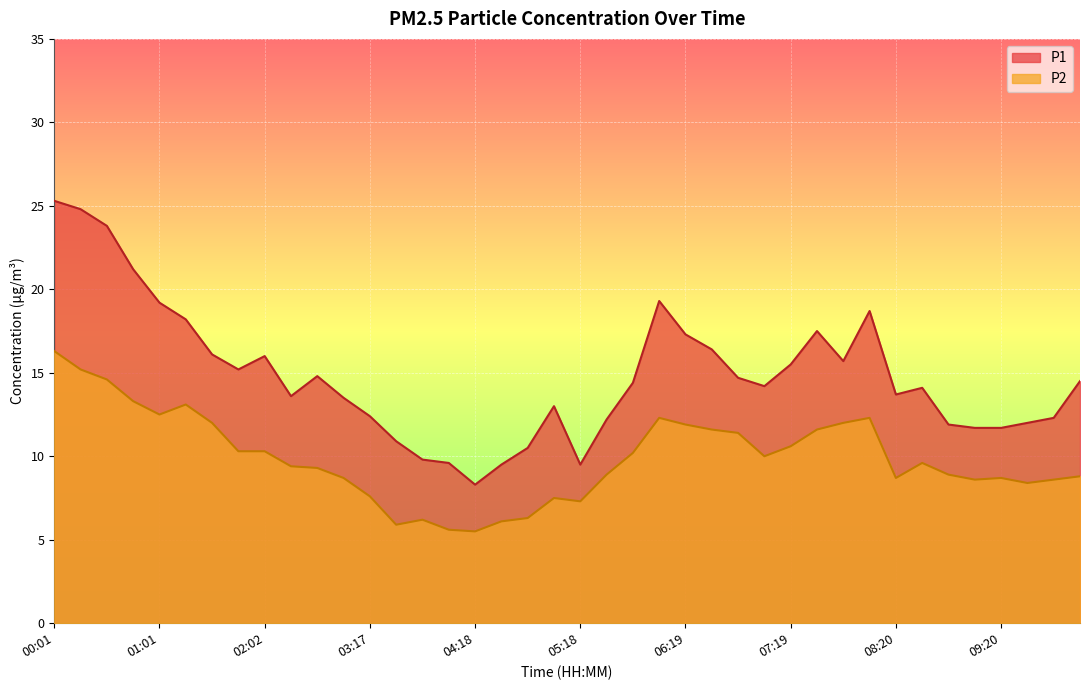

At how many categories does at least one series exceed 5?

40